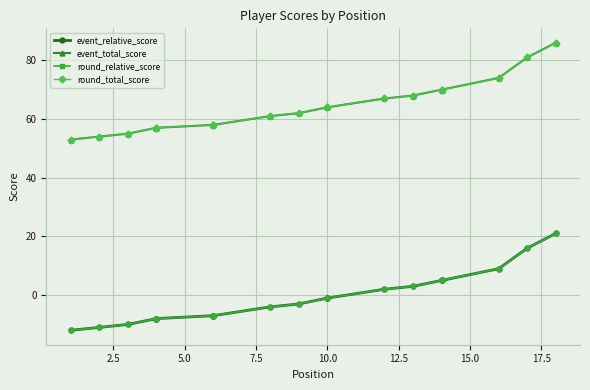

True or false: round_total_score has more than 0 interior local peaks.

False